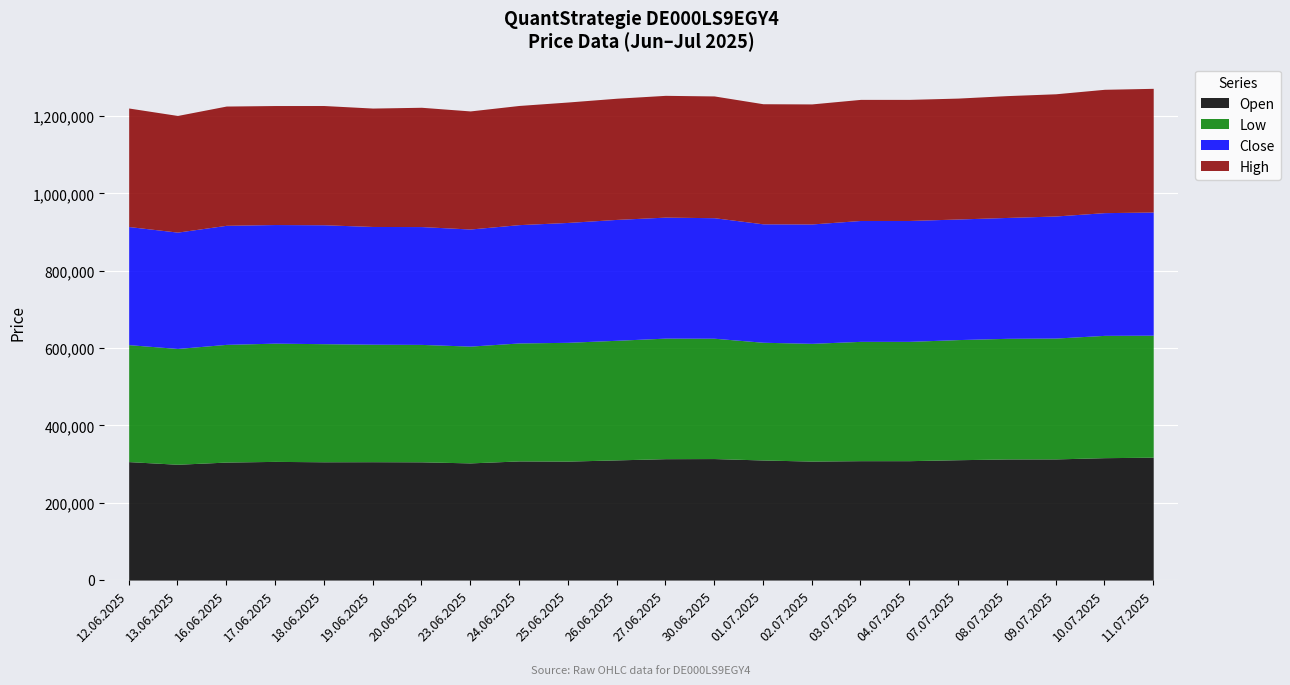

Which series has the largest total across all categories?

High